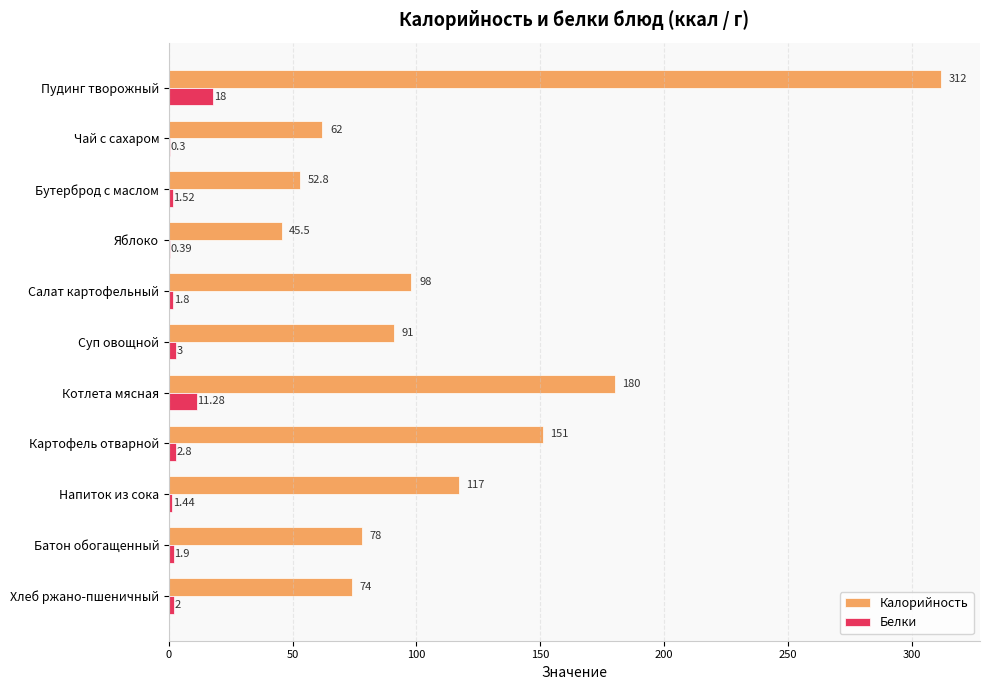

What is the average value of the Белки series?

4.0